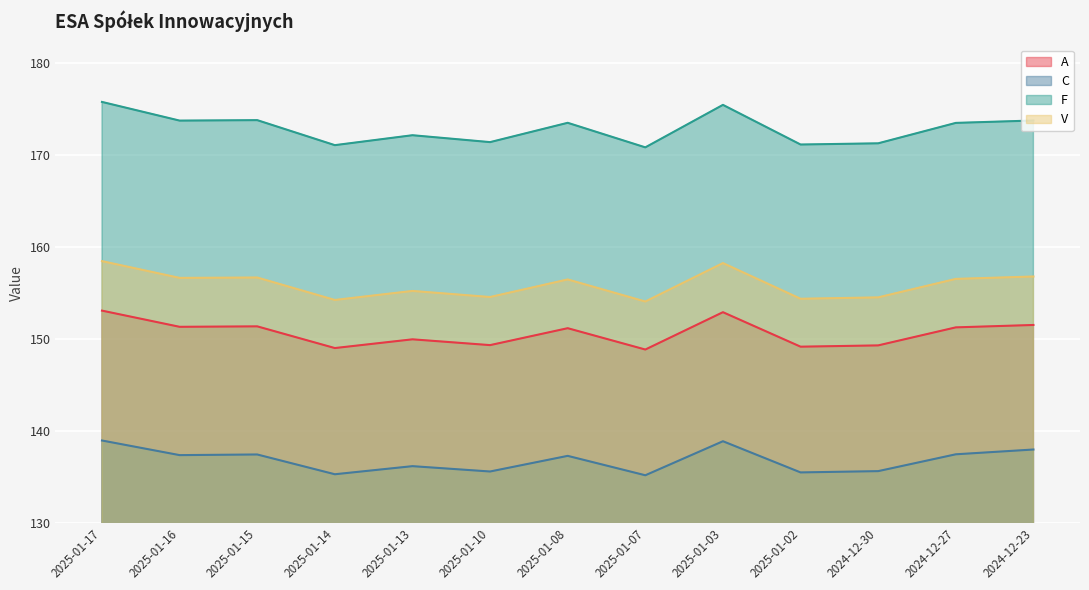

How many data points does each series have?

13